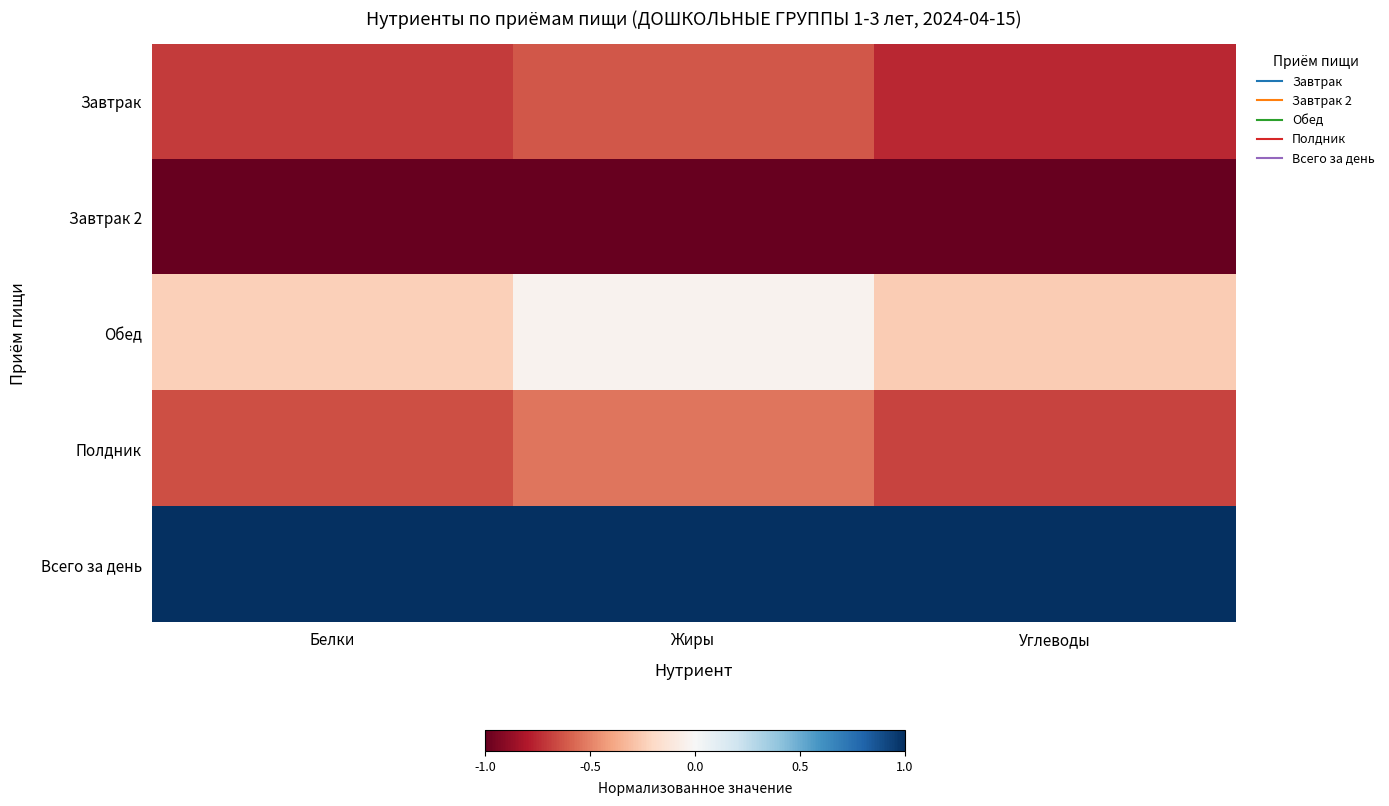

Reading right to left, what are all the values shown in this chart?

Завтрак: Углеводы=-0.8	Жиры=-0.6	Белки=-0.7
Завтрак 2: Углеводы=-1.0	Жиры=-1.0	Белки=-1.0
Обед: Углеводы=-0.3	Жиры=-0.0	Белки=-0.2
Полдник: Углеводы=-0.7	Жиры=-0.5	Белки=-0.6
Всего за день: Углеводы=1.0	Жиры=1.0	Белки=1.0